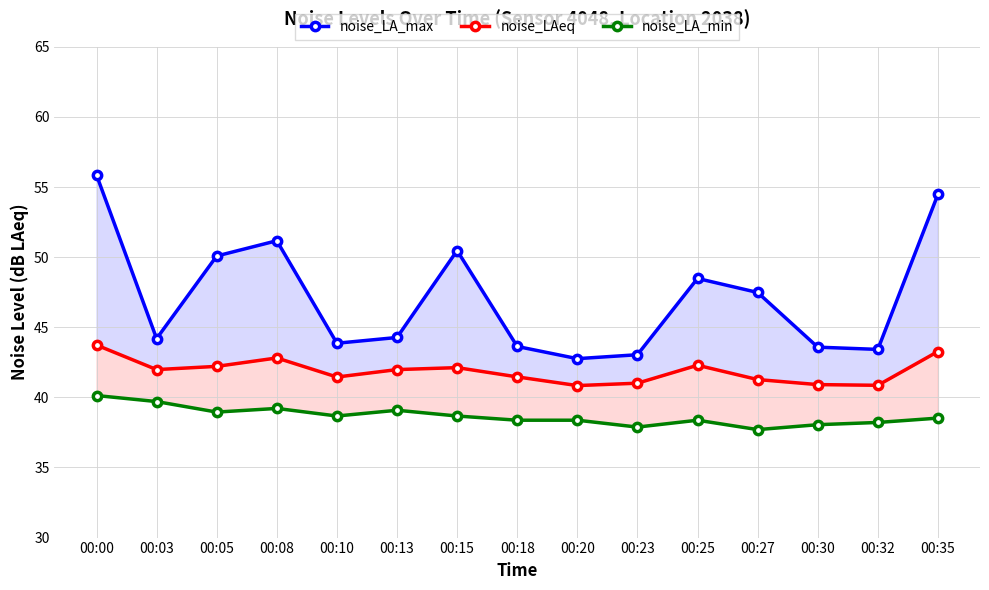

Is the value of noise_LAeq at 00:10 greater than the value of noise_LA_min at 00:30?

Yes